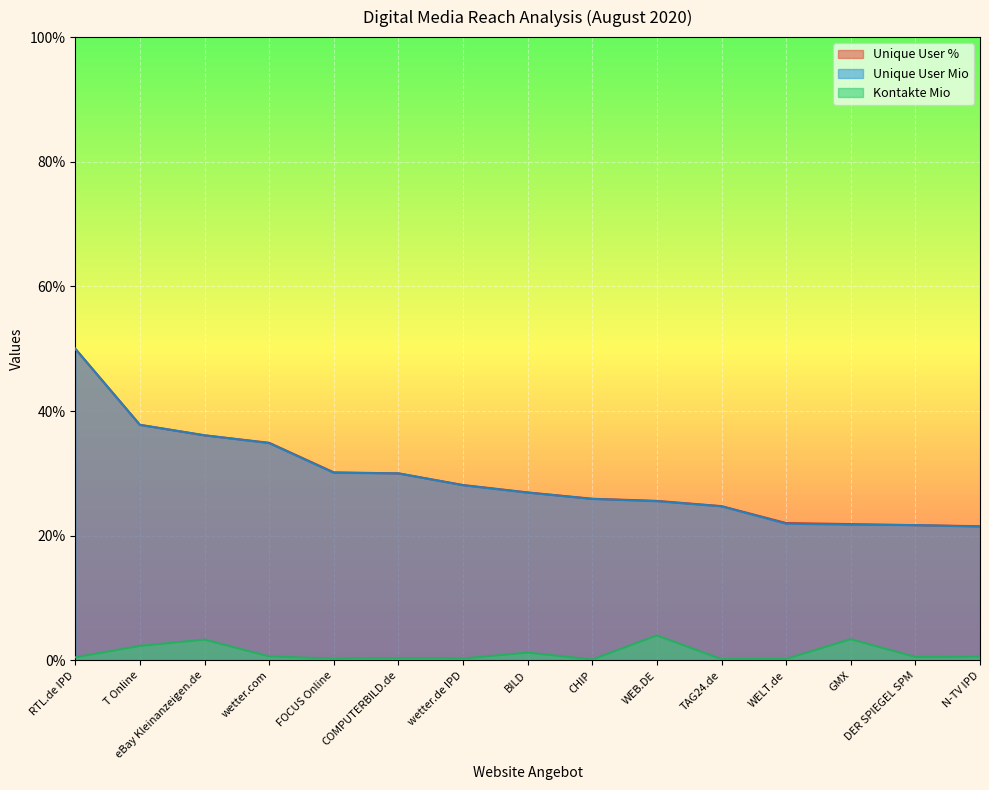

Reading left to right, extract all data points from this chart.

Unique User %: RTL.de IPD=50.0	T Online=37.8	eBay Kleinanzeigen.de=36.1	wetter.com=34.9	FOCUS Online=30.2	COMPUTERBILD.de=30.0	wetter.de IPD=28.1	BILD=26.9	CHIP=25.9	WEB.DE=25.6	TAG24.de=24.7	WELT.de=22.0	GMX=21.9	DER SPIEGEL SPM=21.7	N-TV IPD=21.5
Unique User Mio: RTL.de IPD=50.0	T Online=37.8	eBay Kleinanzeigen.de=36.1	wetter.com=34.9	FOCUS Online=30.1	COMPUTERBILD.de=30.0	wetter.de IPD=28.1	BILD=26.9	CHIP=25.9	WEB.DE=25.5	TAG24.de=24.7	WELT.de=21.9	GMX=21.8	DER SPIEGEL SPM=21.7	N-TV IPD=21.5
Kontakte Mio: RTL.de IPD=0.5	T Online=2.3	eBay Kleinanzeigen.de=3.3	wetter.com=0.6	FOCUS Online=0.3	COMPUTERBILD.de=0.4	wetter.de IPD=0.3	BILD=1.2	CHIP=0.1	WEB.DE=4.0	TAG24.de=0.2	WELT.de=0.2	GMX=3.4	DER SPIEGEL SPM=0.5	N-TV IPD=0.6